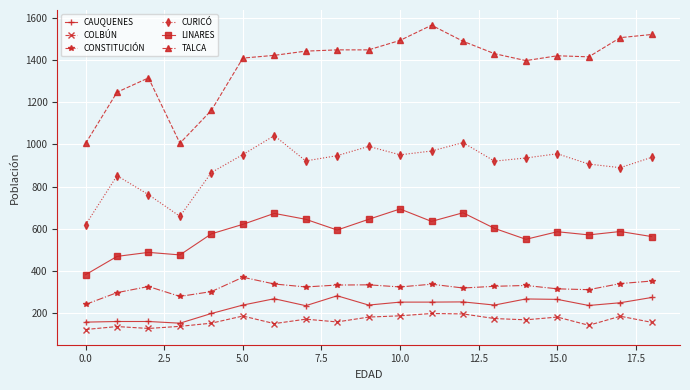

What is the value of the CAUQUENES point at the 10th from the left?

238